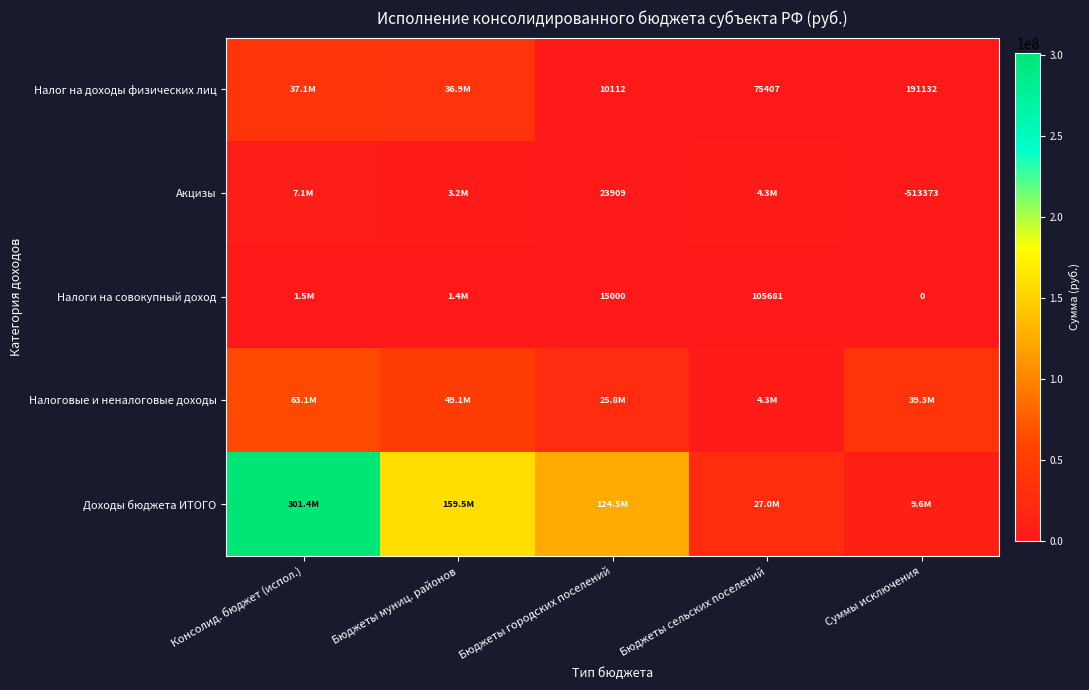

Which category has the highest value across all series?

Консолид. бюджет (испол.)